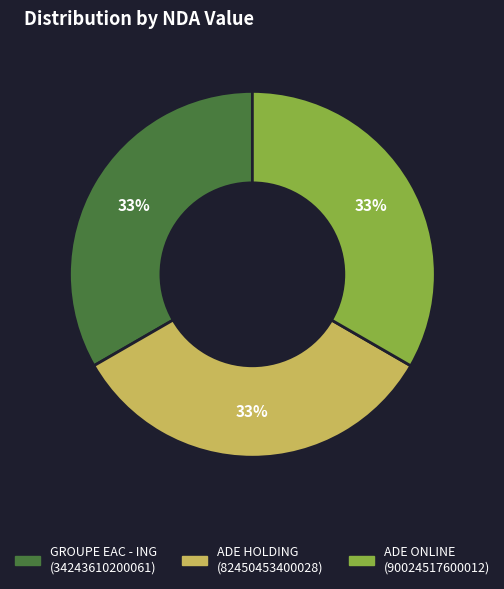

True or false: GROUPE EAC - ING (34243610200061) accounts for 39% of the total.

False